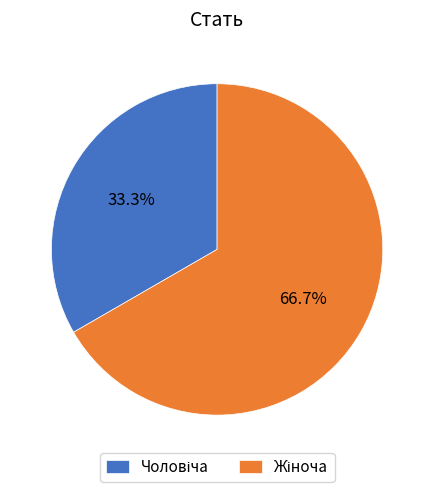

Is there any slice that represents more than half of the pie?

Yes